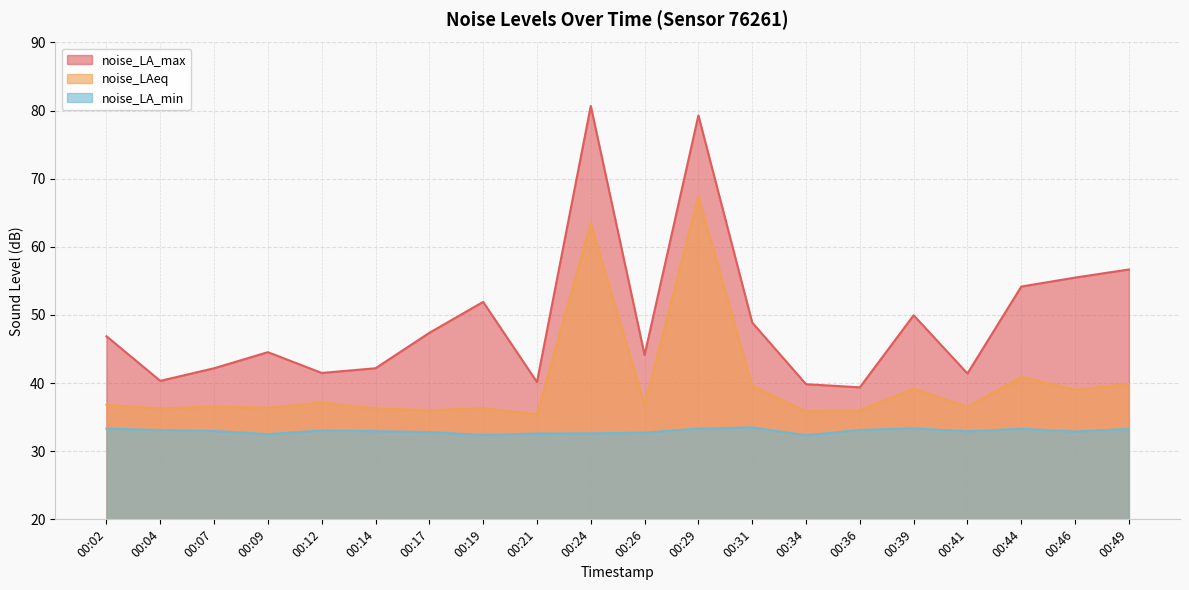

What is the difference between the highest and lowest values at 00:41?

8.5